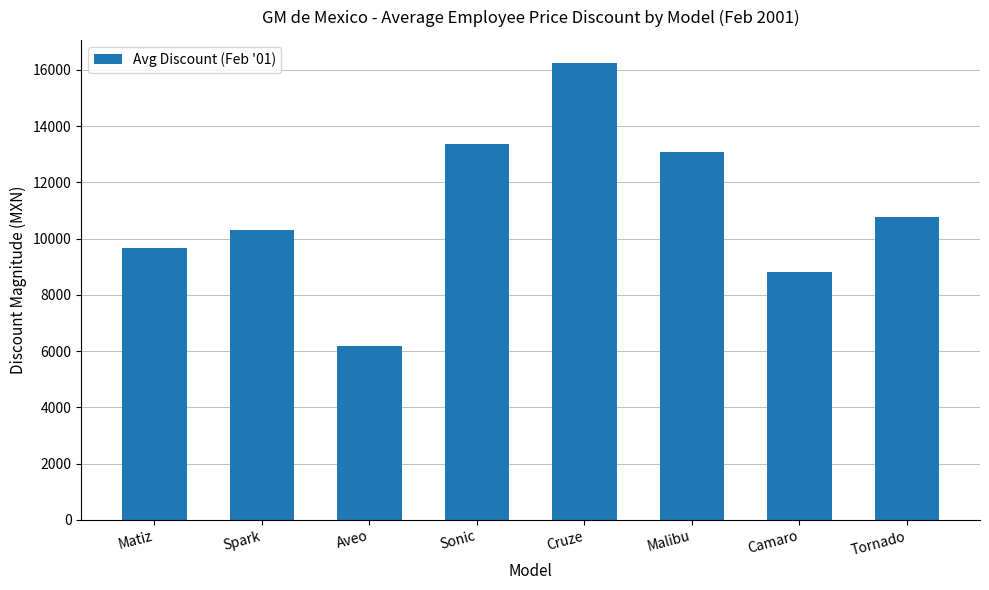

How many distinct data groups are displayed?

1